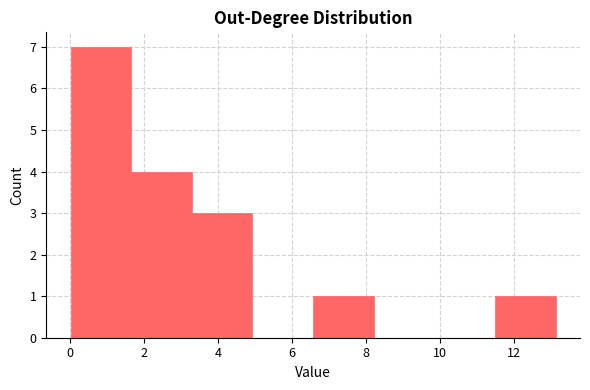

Over which range of the x-axis is the bar tallest?

0.0 to 1.6